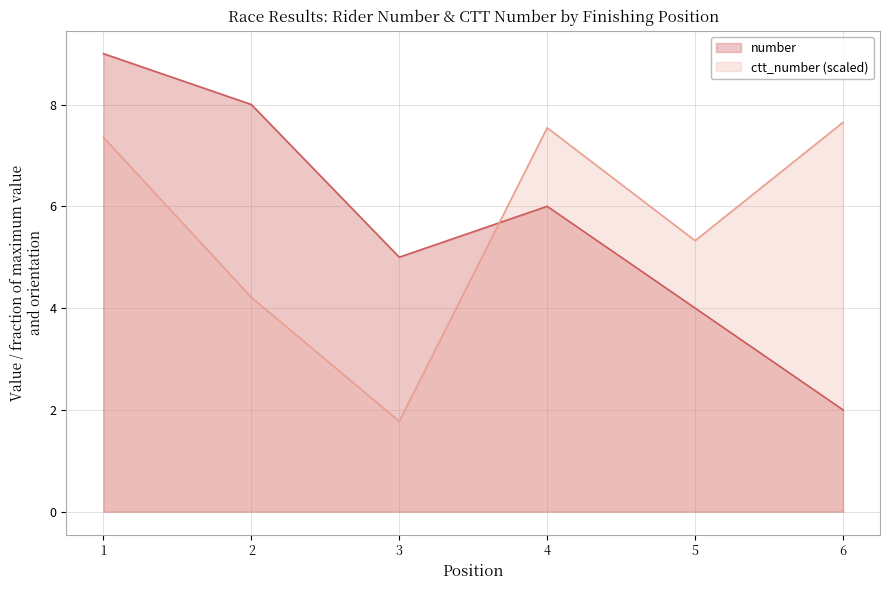

What is the sum of the number values at 3 and 6?

7.0